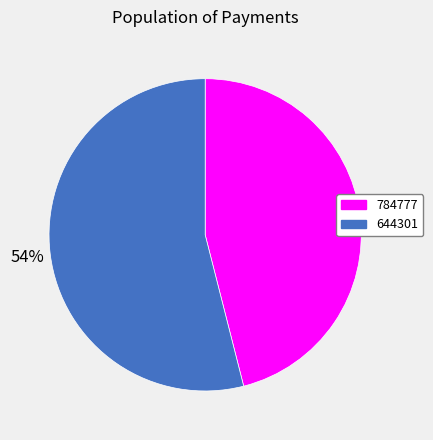

Do 644301 and 784777 together represent more than half of the pie?

Yes